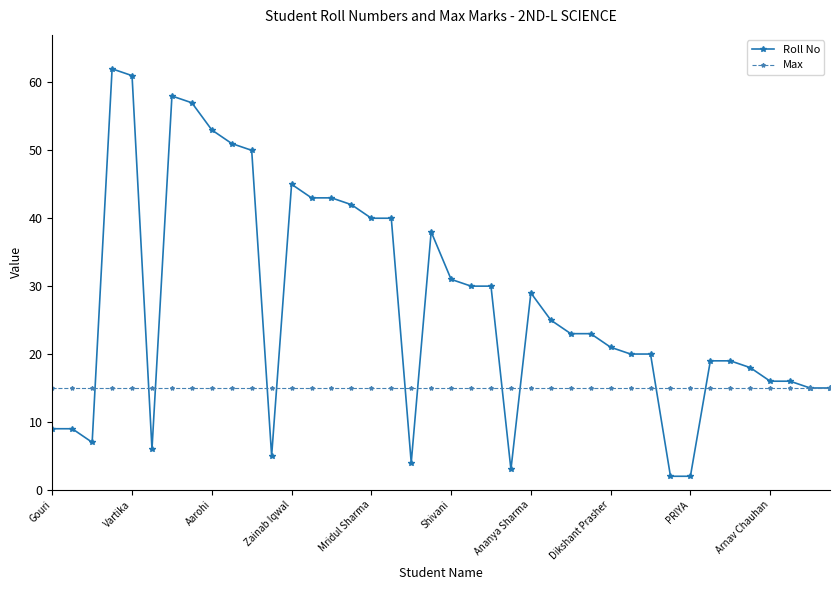

List the series in order of their overall mean, highest first.

Roll No, Max